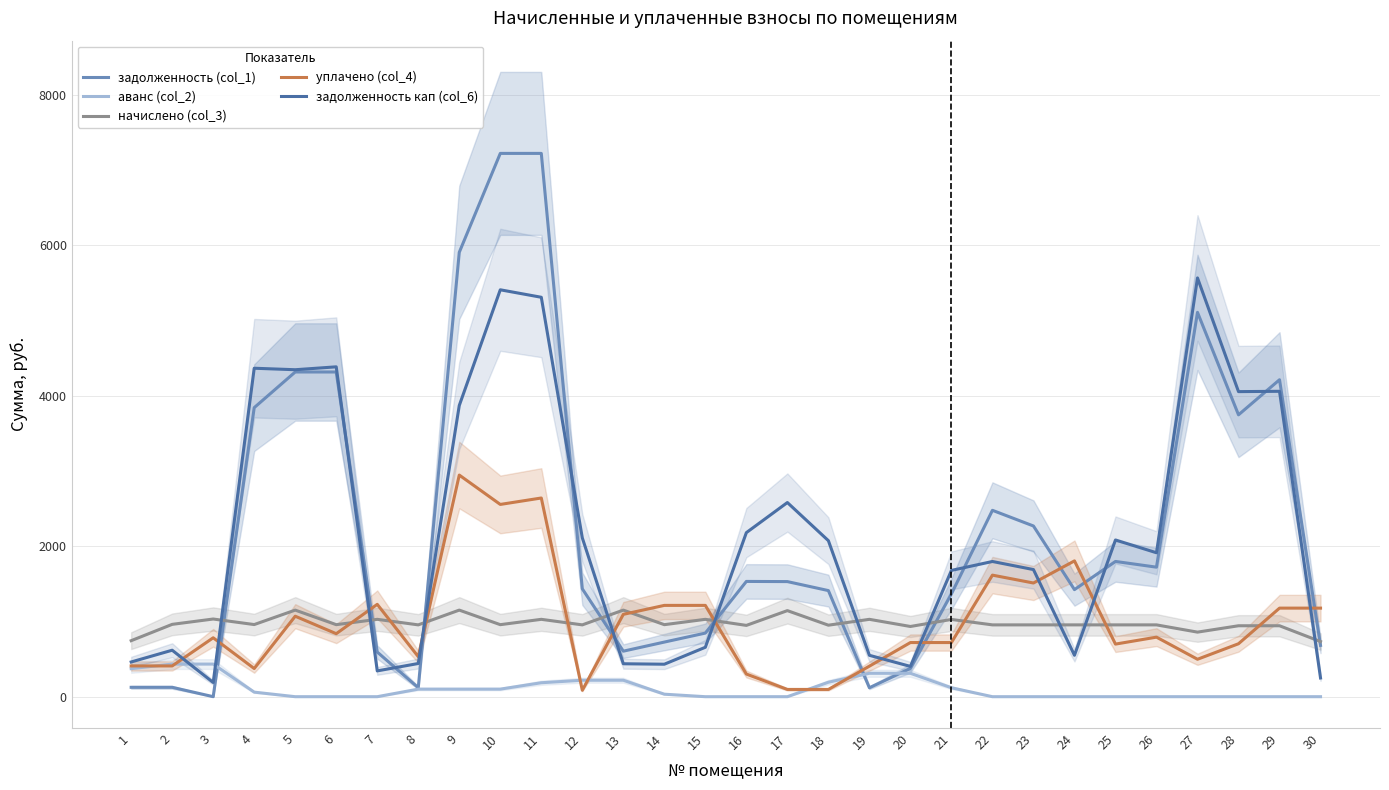

At which label does задолженность кап (col_6) first exceed 1913?

4